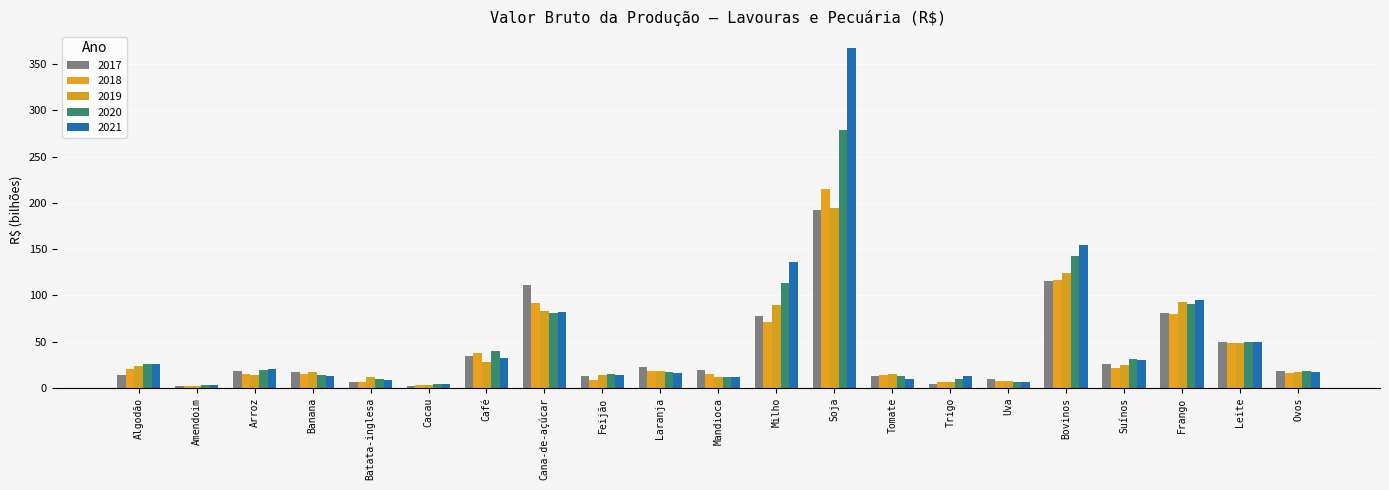

What is the value of the 2019 bar at the 4th from the left?

17.7